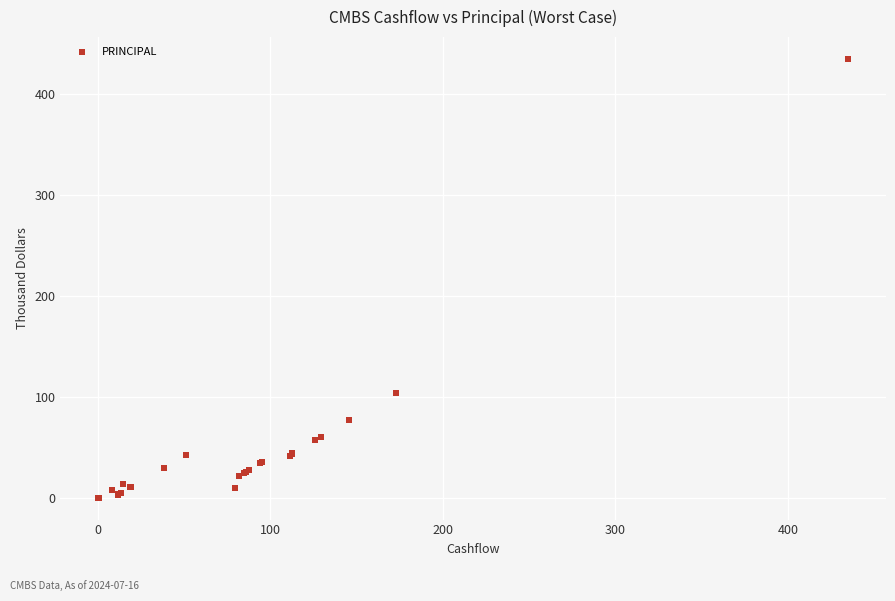

What Y value in the scatter plot is closest to 217?

104.1